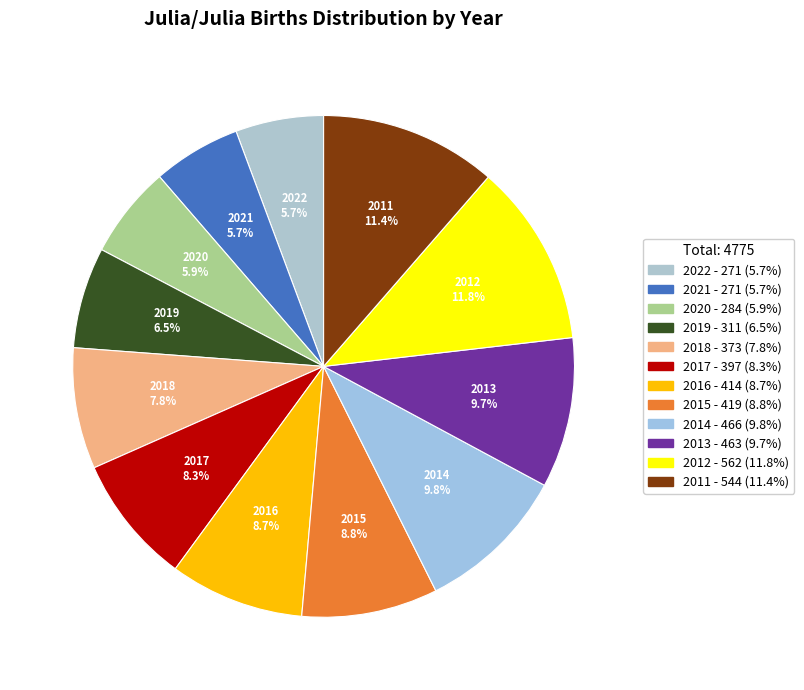

How many slices are in this pie chart?

12